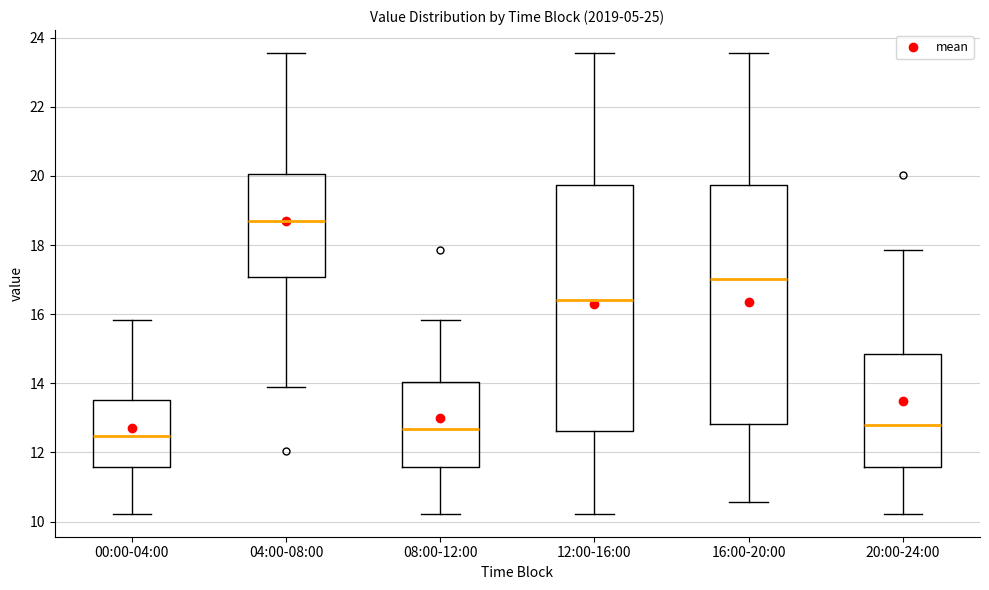

Which box has the highest median line?

04:00-08:00